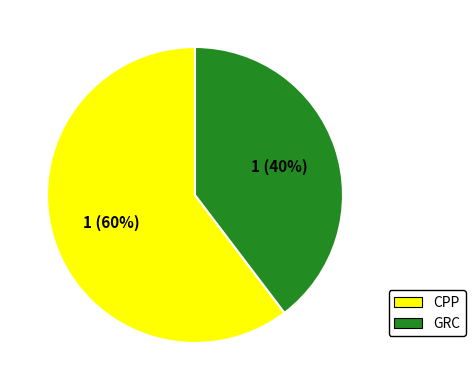

Is there any slice that represents more than half of the pie?

Yes